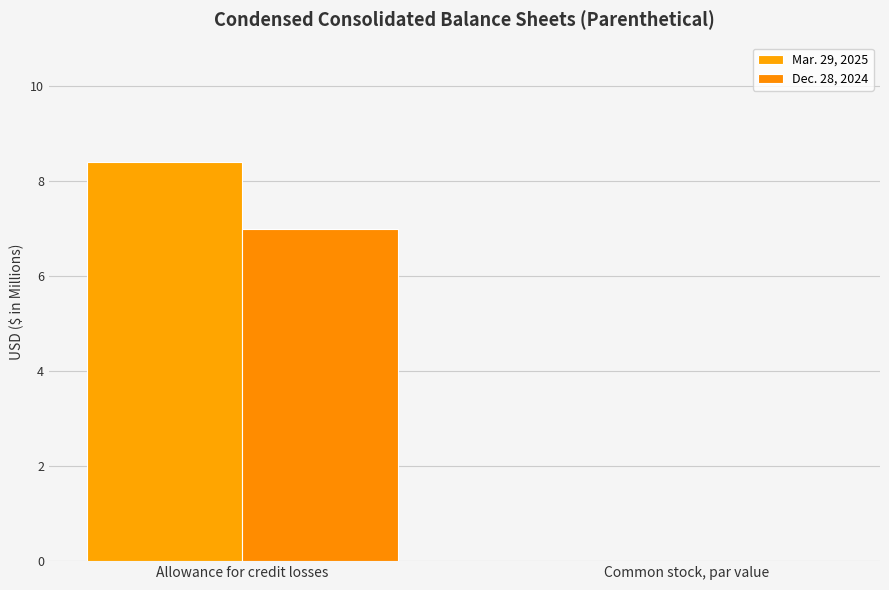

Reading left to right, list all the values displayed in this chart.

Mar. 29, 2025: 8.4	0.0
Dec. 28, 2024: 7.0	0.0